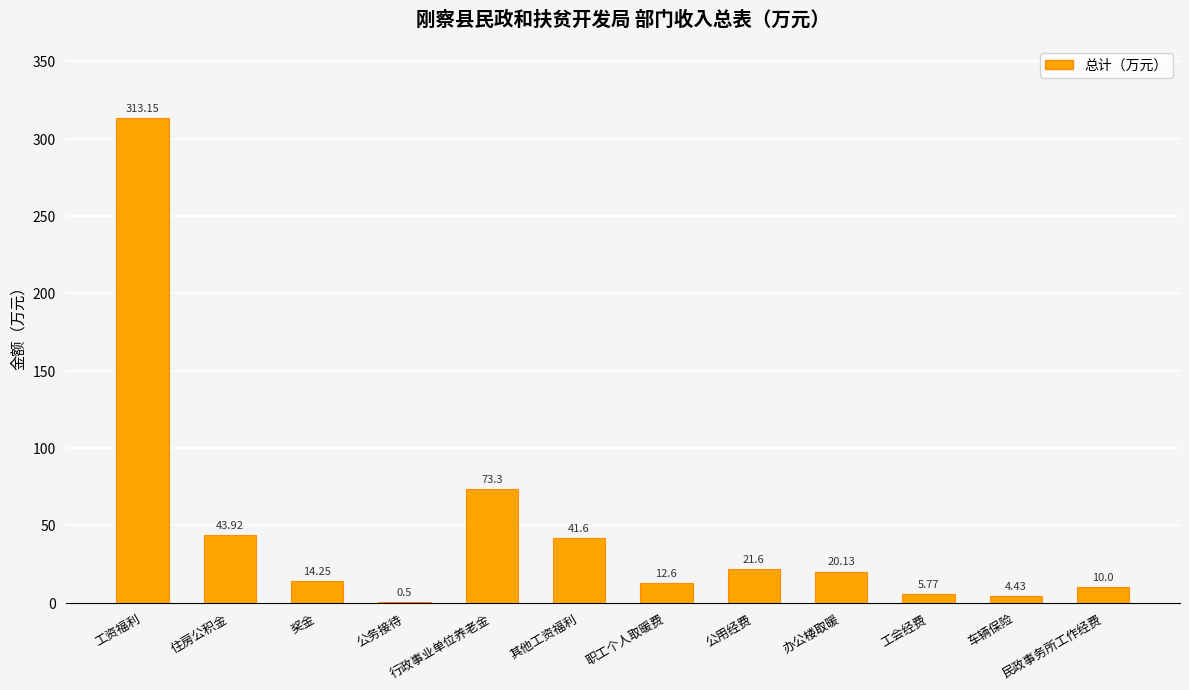

At which category does the chart reach its peak across all series?

工资福利